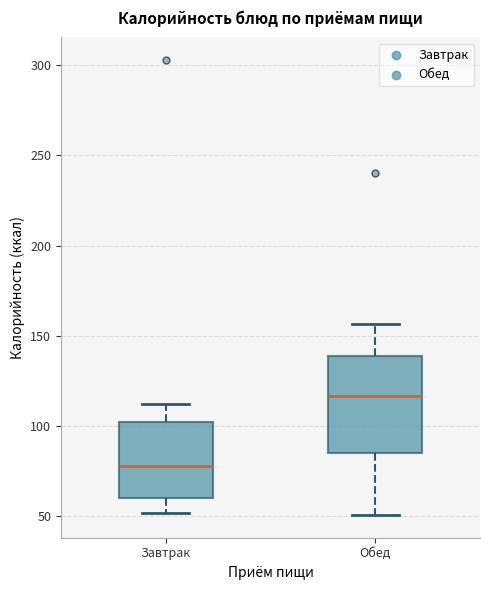

Where is the upper edge of the box for Обед on the y-axis? The values are not printed on the chart, so give them approximately, as read against the axis.

140